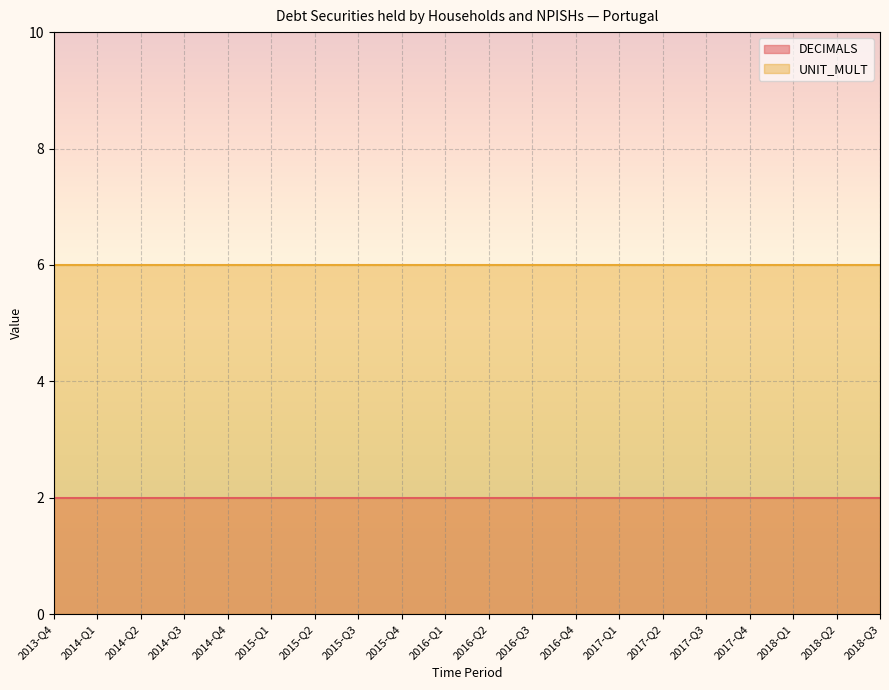

What is the total value across all series at 2014-Q2?

8